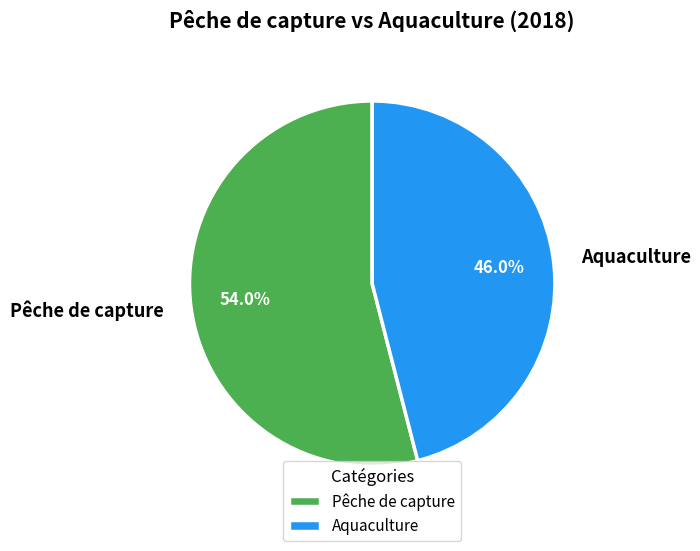

Is it true that Pêche de capture is 54% of the pie?

True